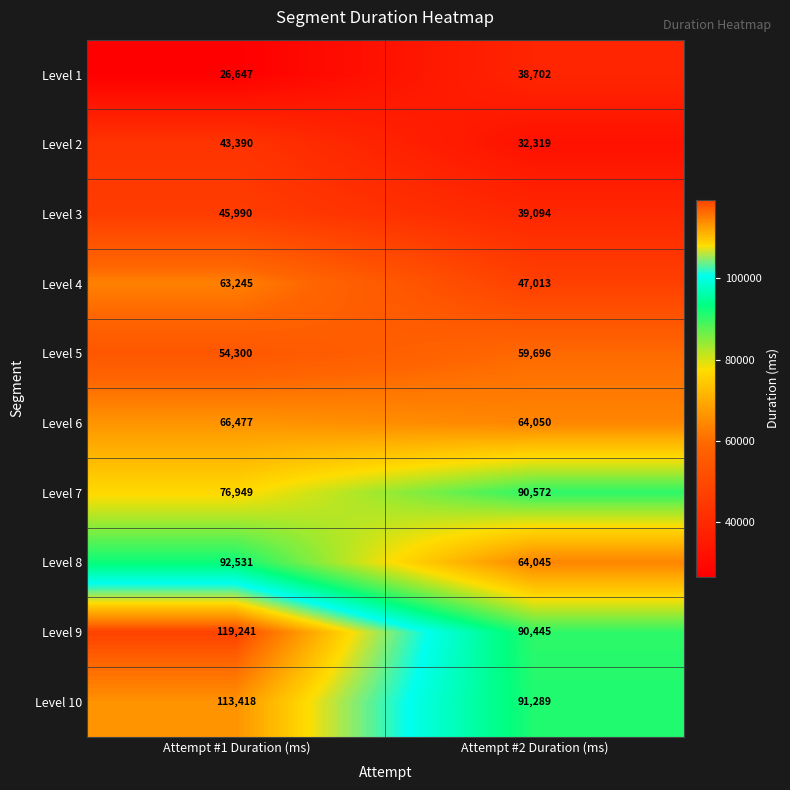

How many categories are shown in the chart?

2